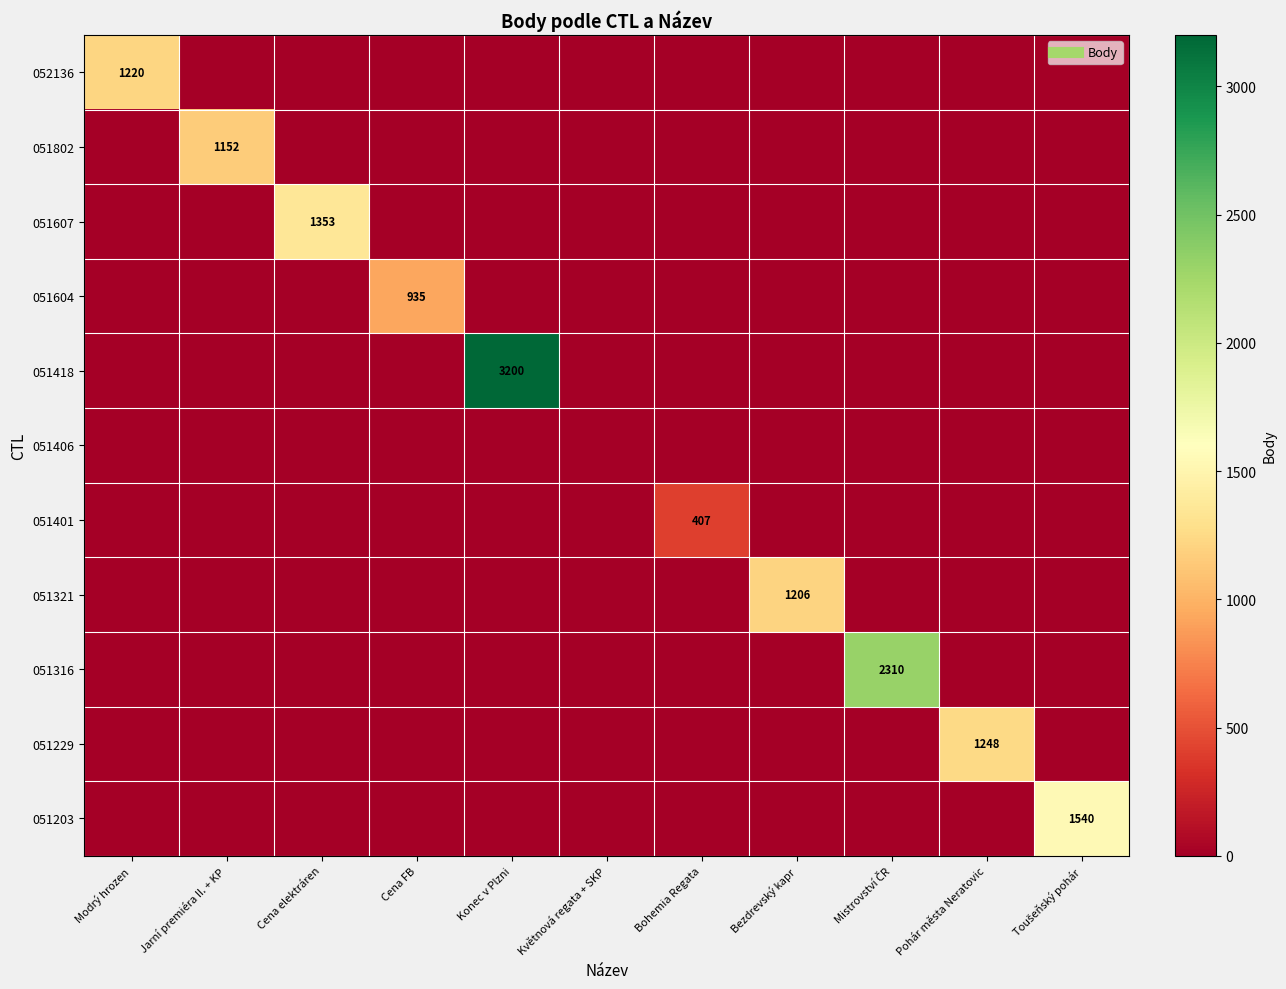

At which category does the chart reach its peak across all series?

Konec v Plzni